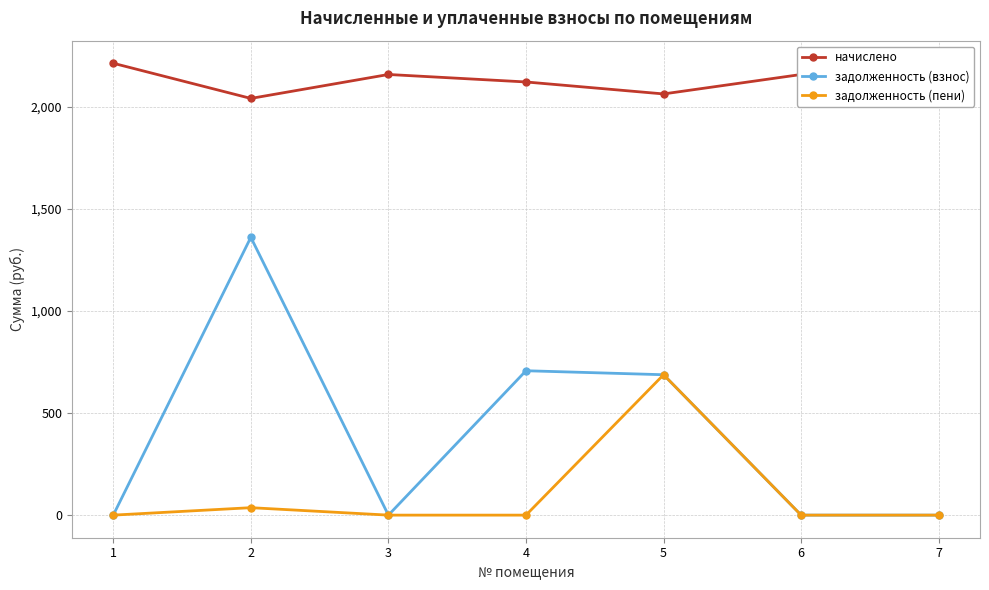

At which category does начислено reach its first local valley?

2